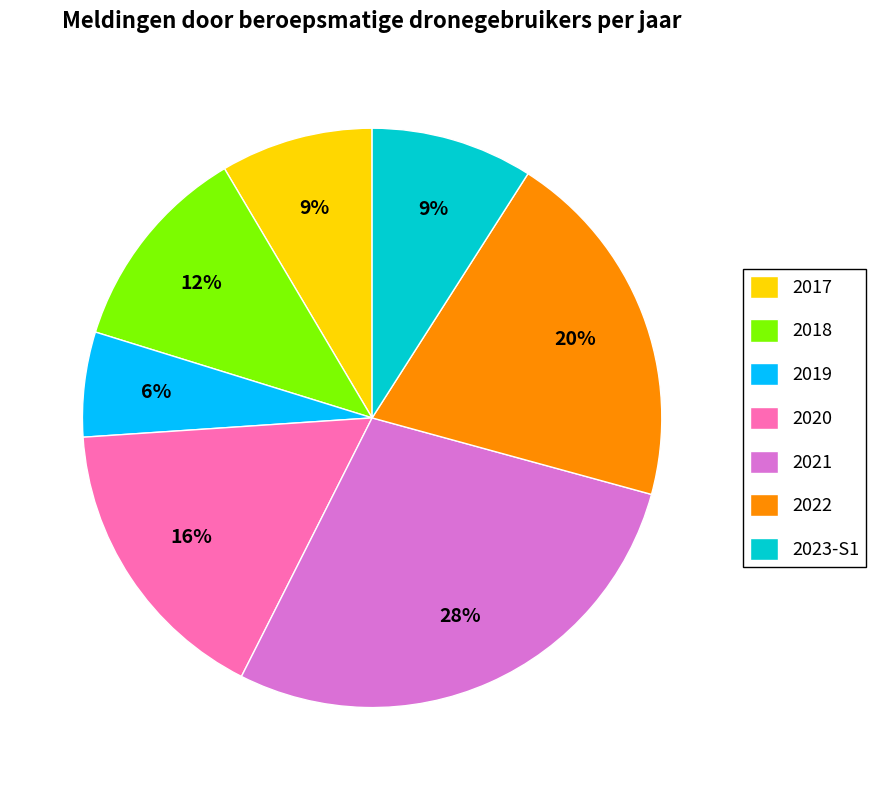

How many segments does this pie chart have?

7